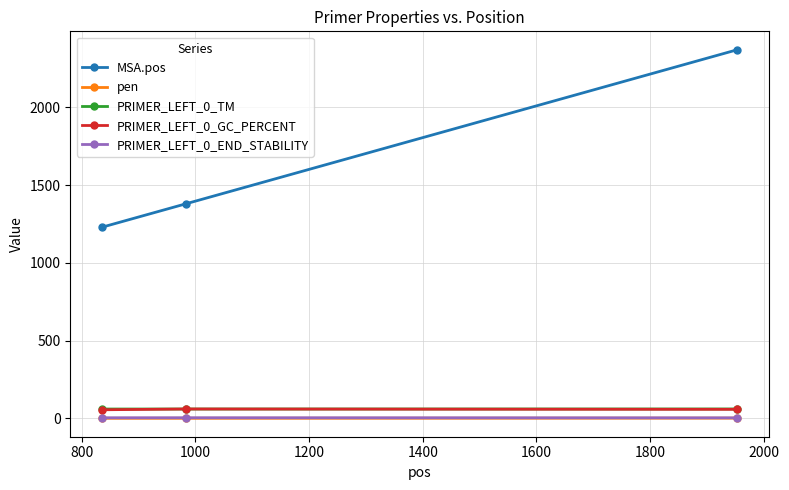

What is the value of the PRIMER_LEFT_0_TM point at the 1st from the left?

59.8